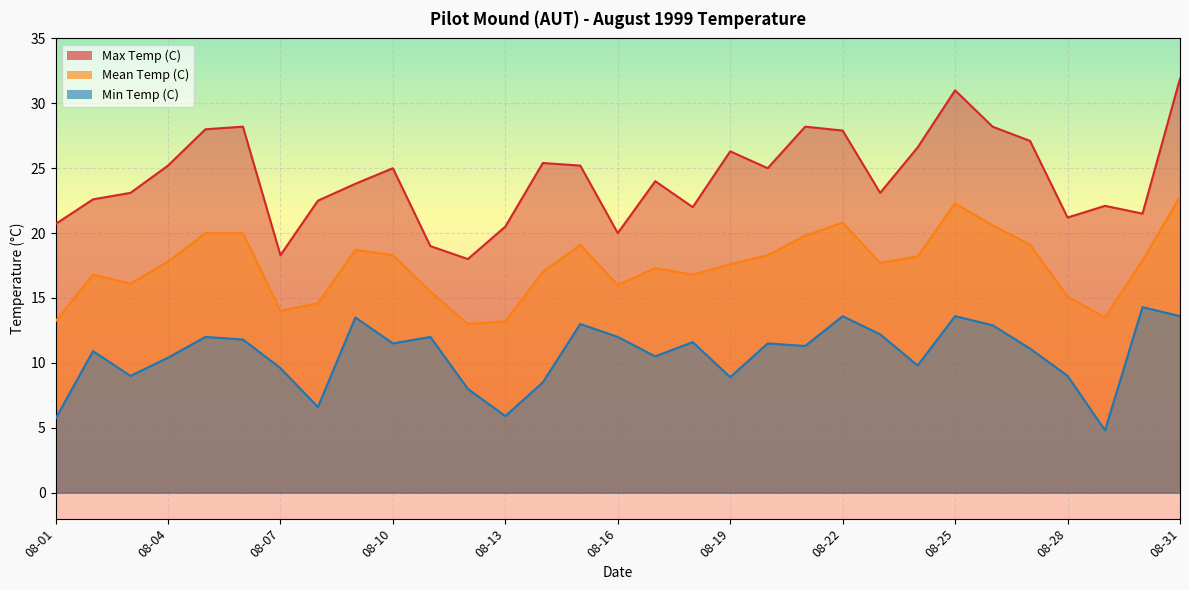

True or false: Min Temp (C) and Mean Temp (C) intersect in this chart.

False